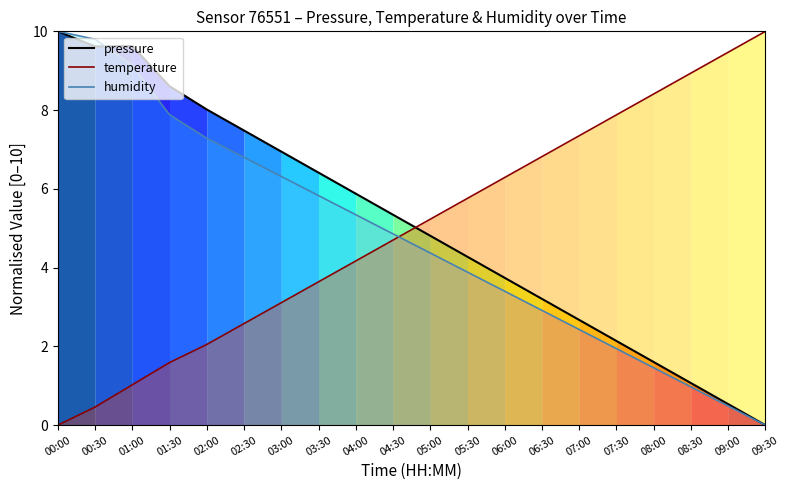

Is it true that humidity equals 4.9 at 04:30?

True